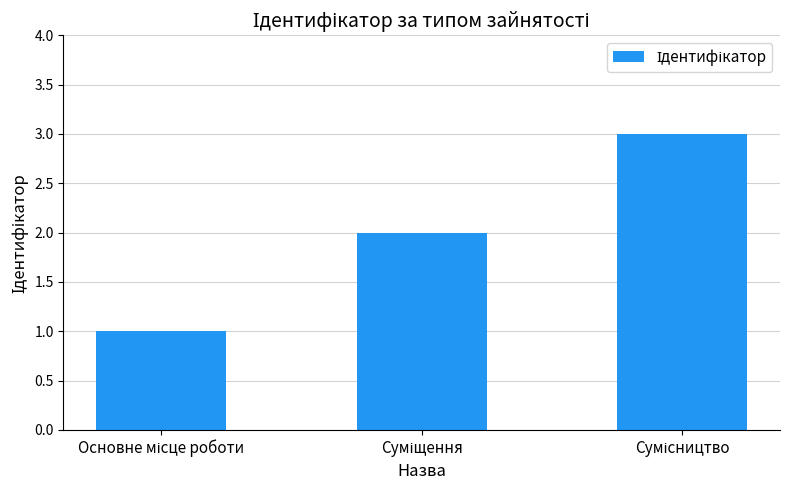

What is the maximum value shown in the chart?

3